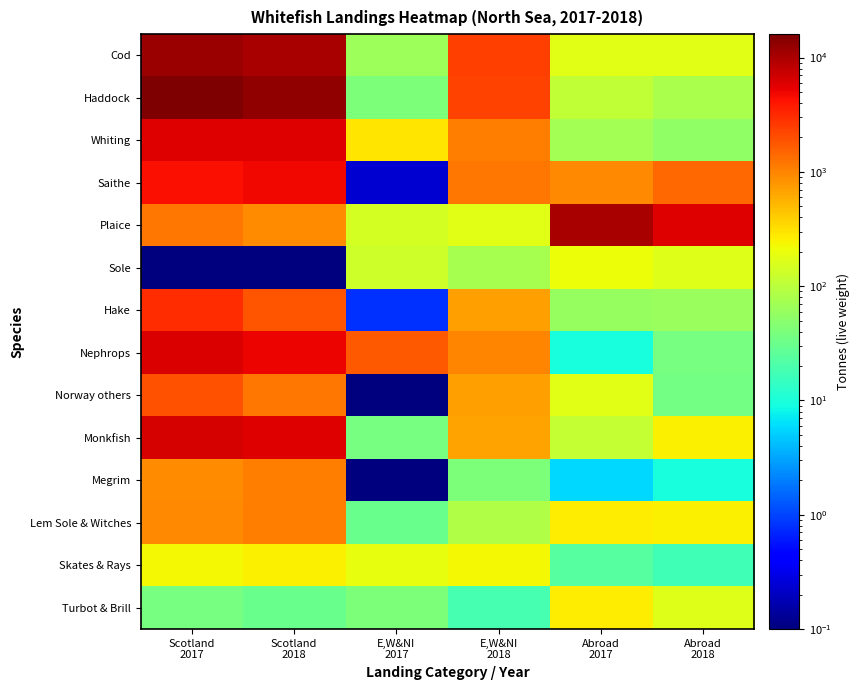

Between Scotland
2017 and Scotland
2018, which is larger?

Scotland
2017